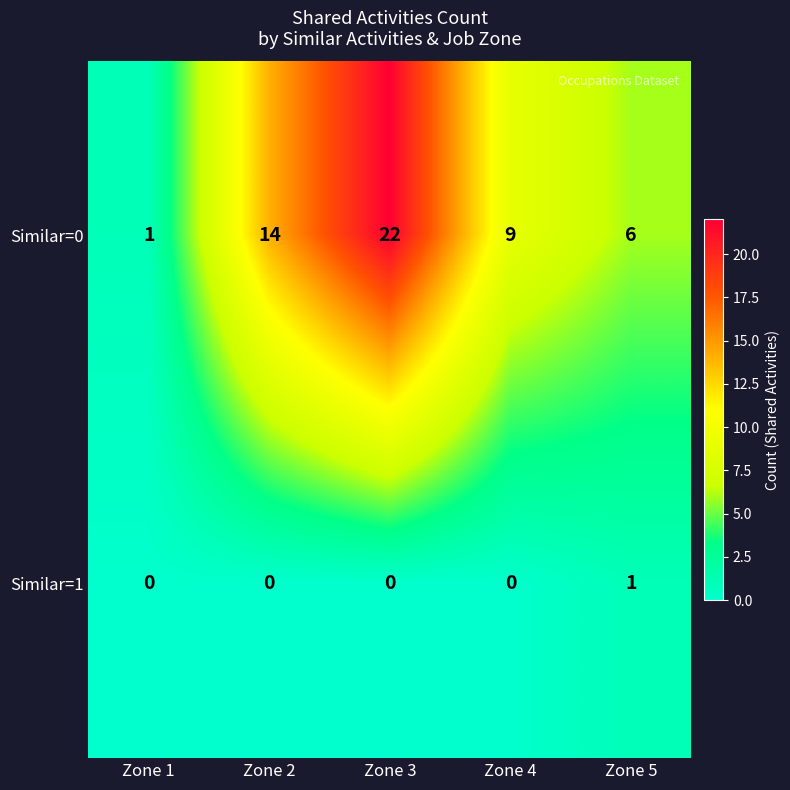

Reading left to right, extract all data points from this chart.

Similar=0: Zone 1=1	Zone 2=14	Zone 3=22	Zone 4=9	Zone 5=6
Similar=1: Zone 1=0	Zone 2=0	Zone 3=0	Zone 4=0	Zone 5=1